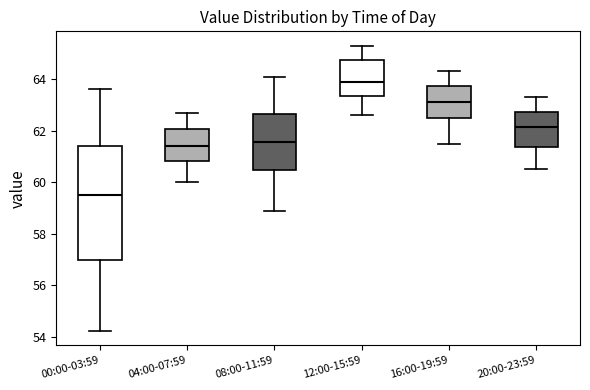

Which box is the tallest, from its lower edge to its upper edge?

00:00-03:59